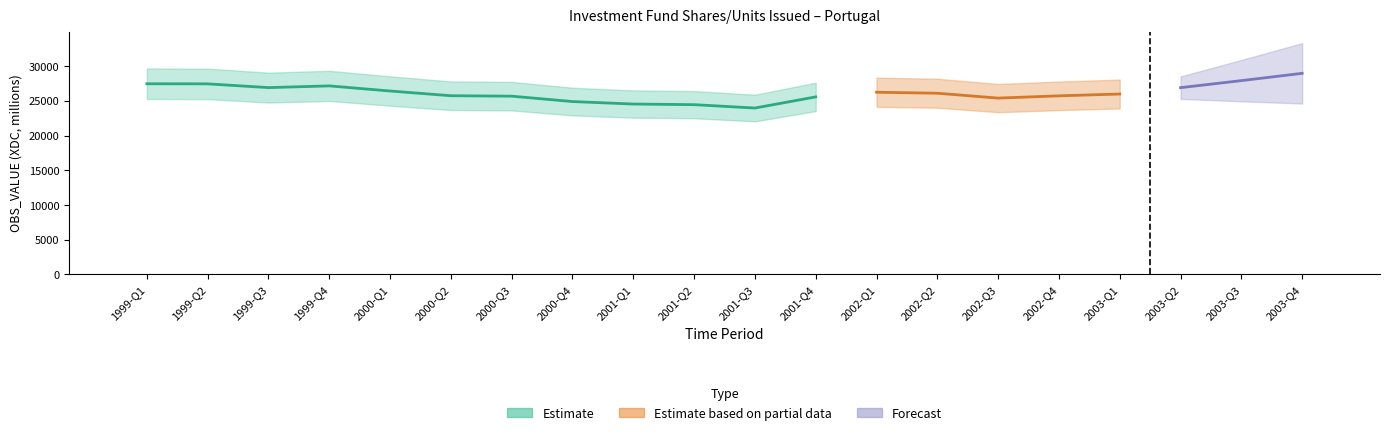

What is the label of the 7th bar from the left?

2000-Q3